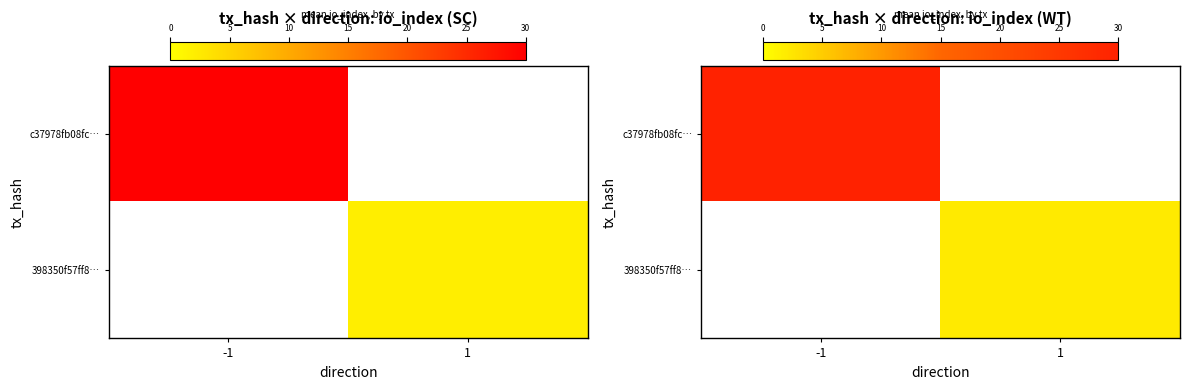

Rank the categories by c37978fb08fc… value from highest to lowest.

-1, 1